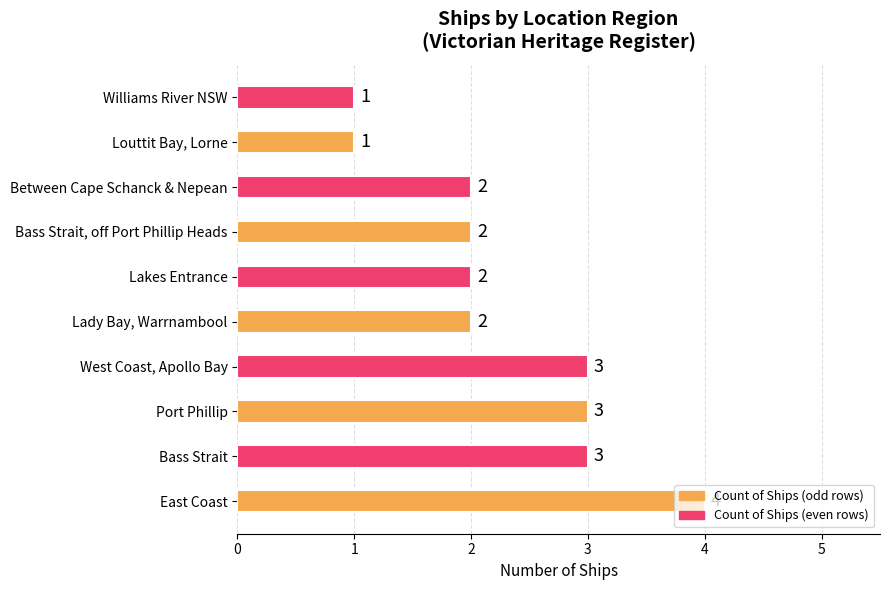

The value at Port Phillip is 3. True or false?

True